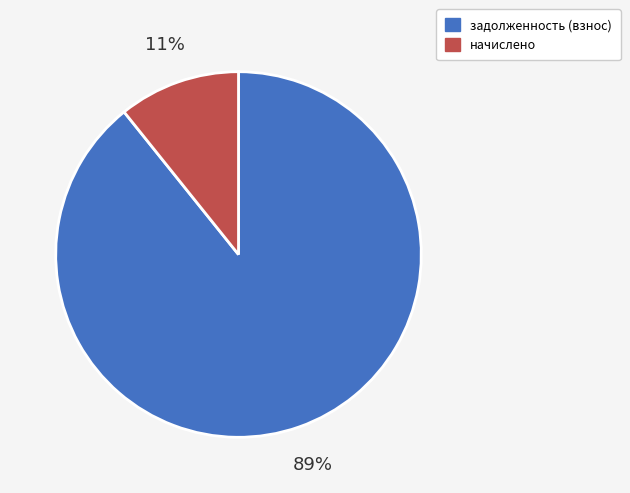

To the nearest percent, what is the difference between the largest and smallest slice percentages?

78%